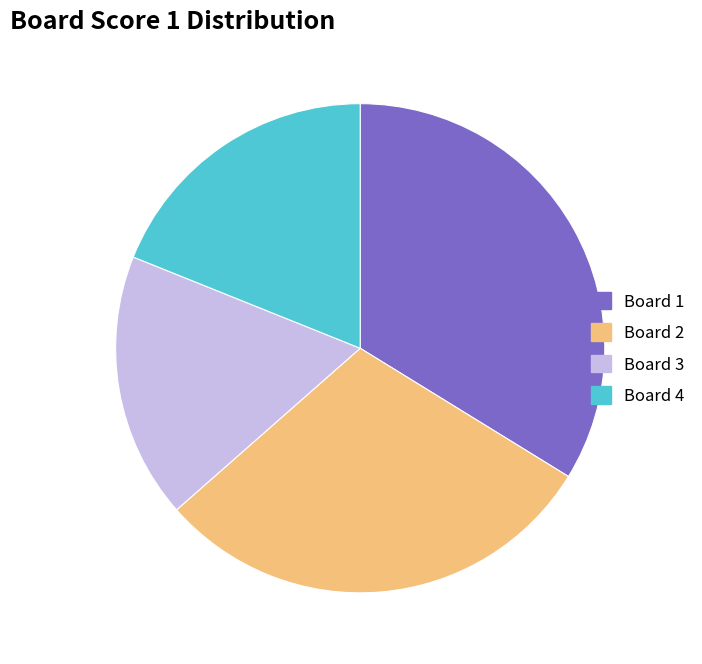

Which category has the biggest portion of the pie?

Board 1